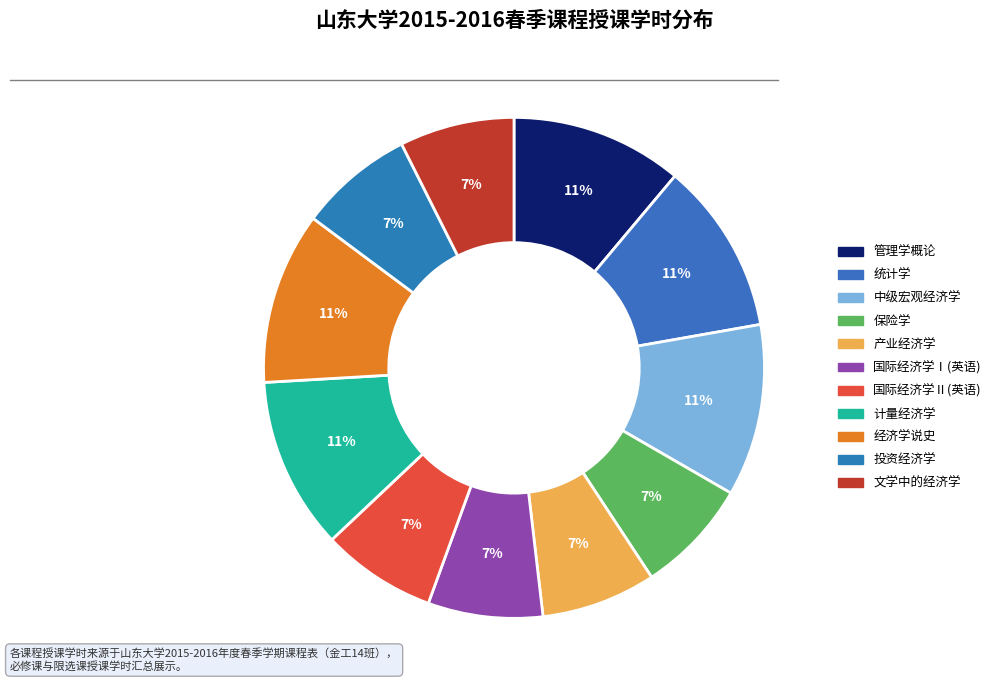

Approximately how many times larger is the value at 管理学概论 compared to 国际经济学Ⅱ(英语)?

1.5